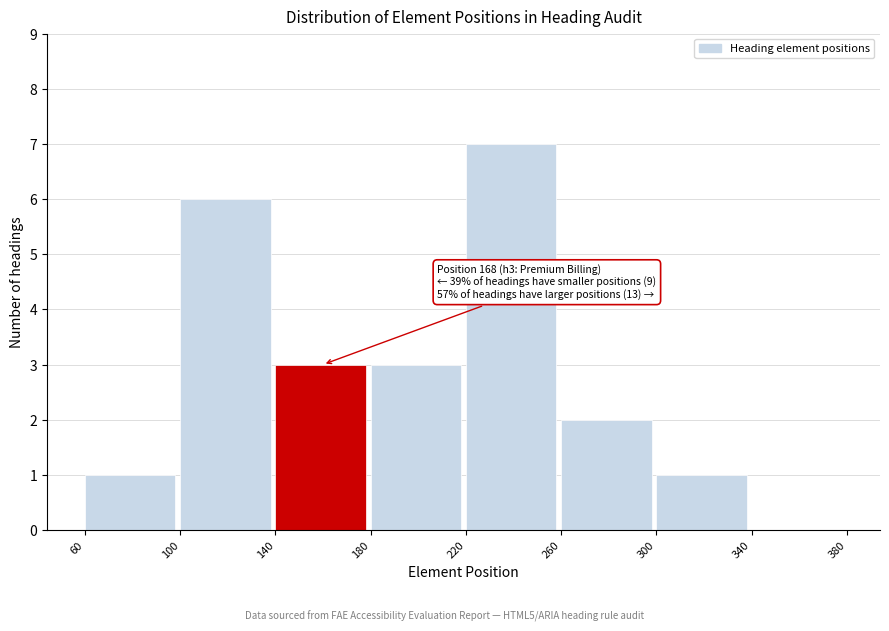

Which range on the x-axis has the tallest bar?

220 to 260